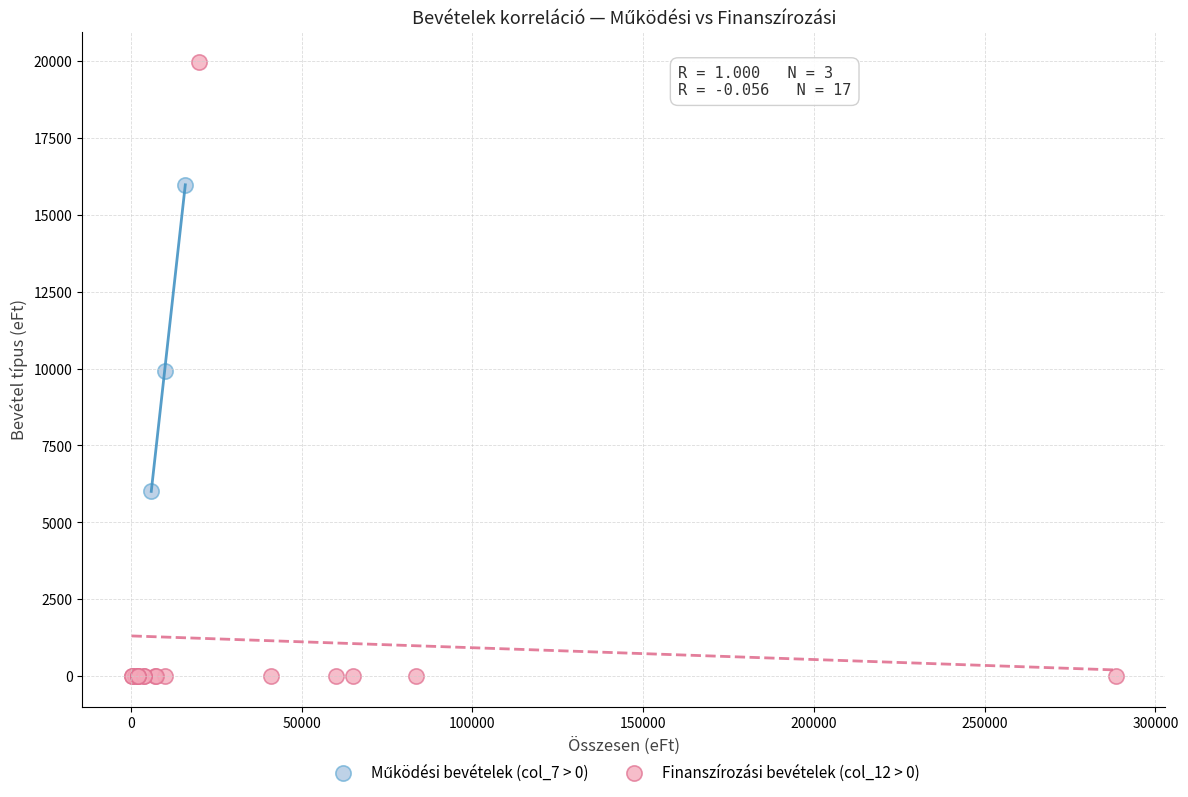

Which series has the largest Y range (max minus min)?

Finanszírozási bevételek (col_12 > 0)